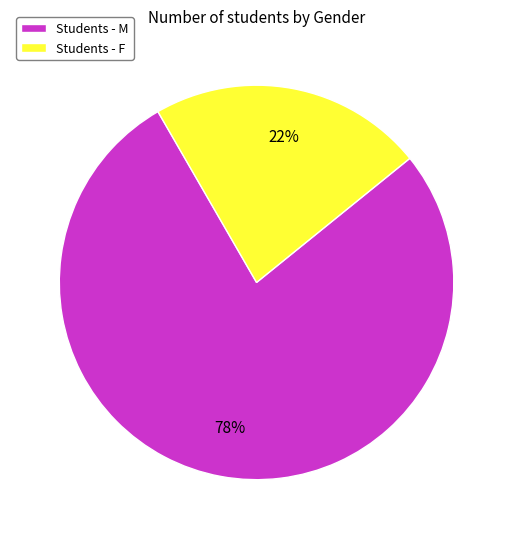

The Students - M slice represents 78% of the pie. True or false?

True